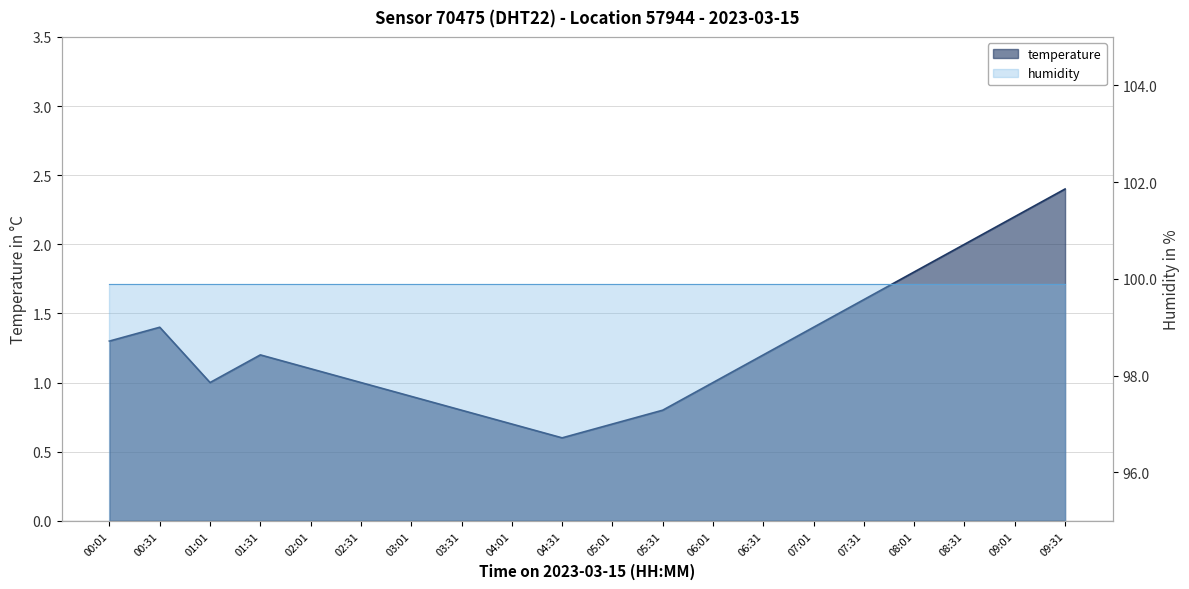

At which category does the data reach its first local peak?

00:31